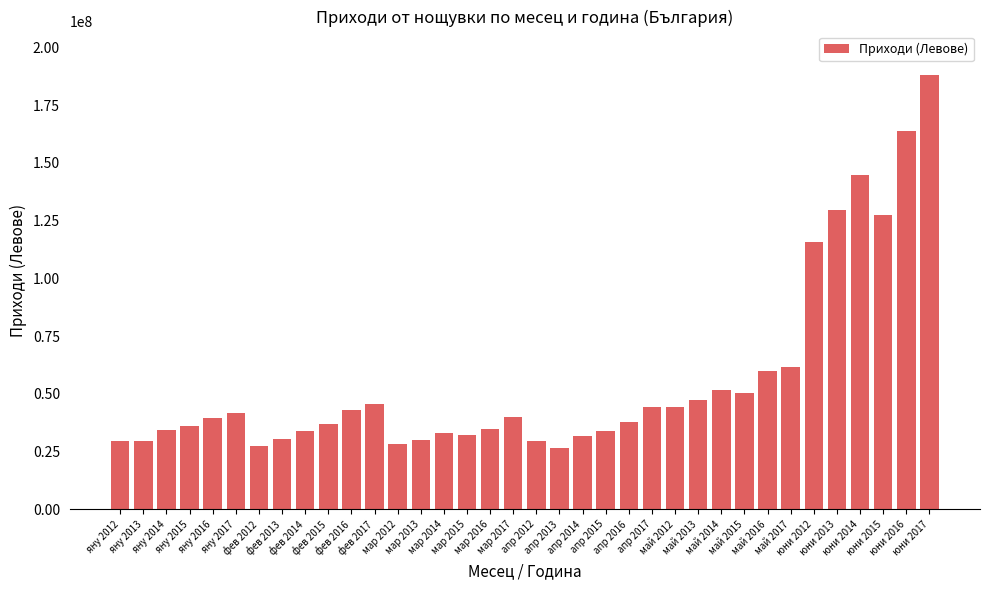

Where is the data nearest to the value 107227601?

юни 2012